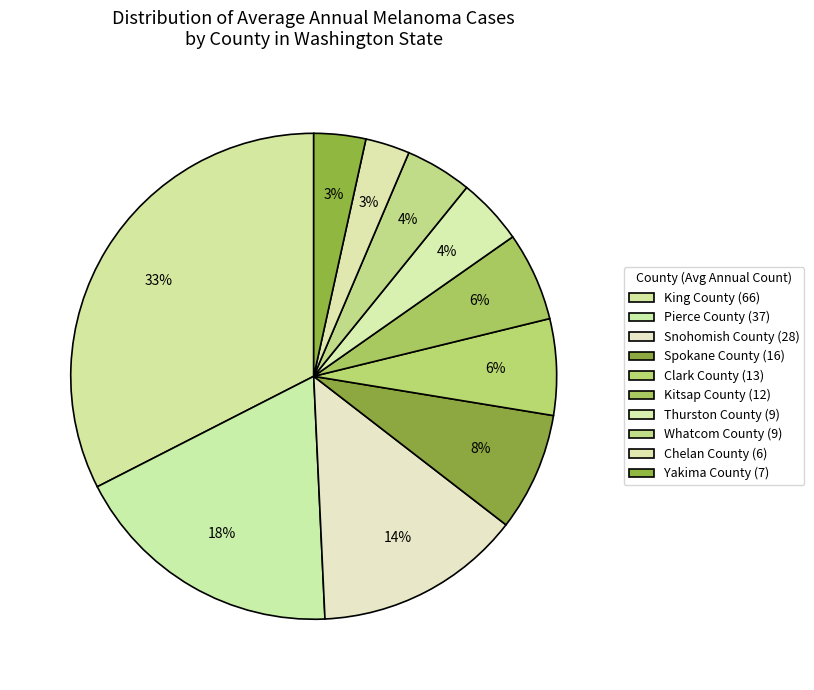

Which category has the smallest portion of the pie?

Chelan County